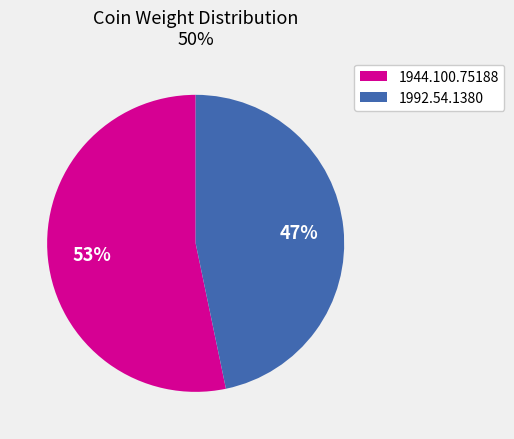

To the nearest percent, what portion does 1944.100.75188 represent?

53%